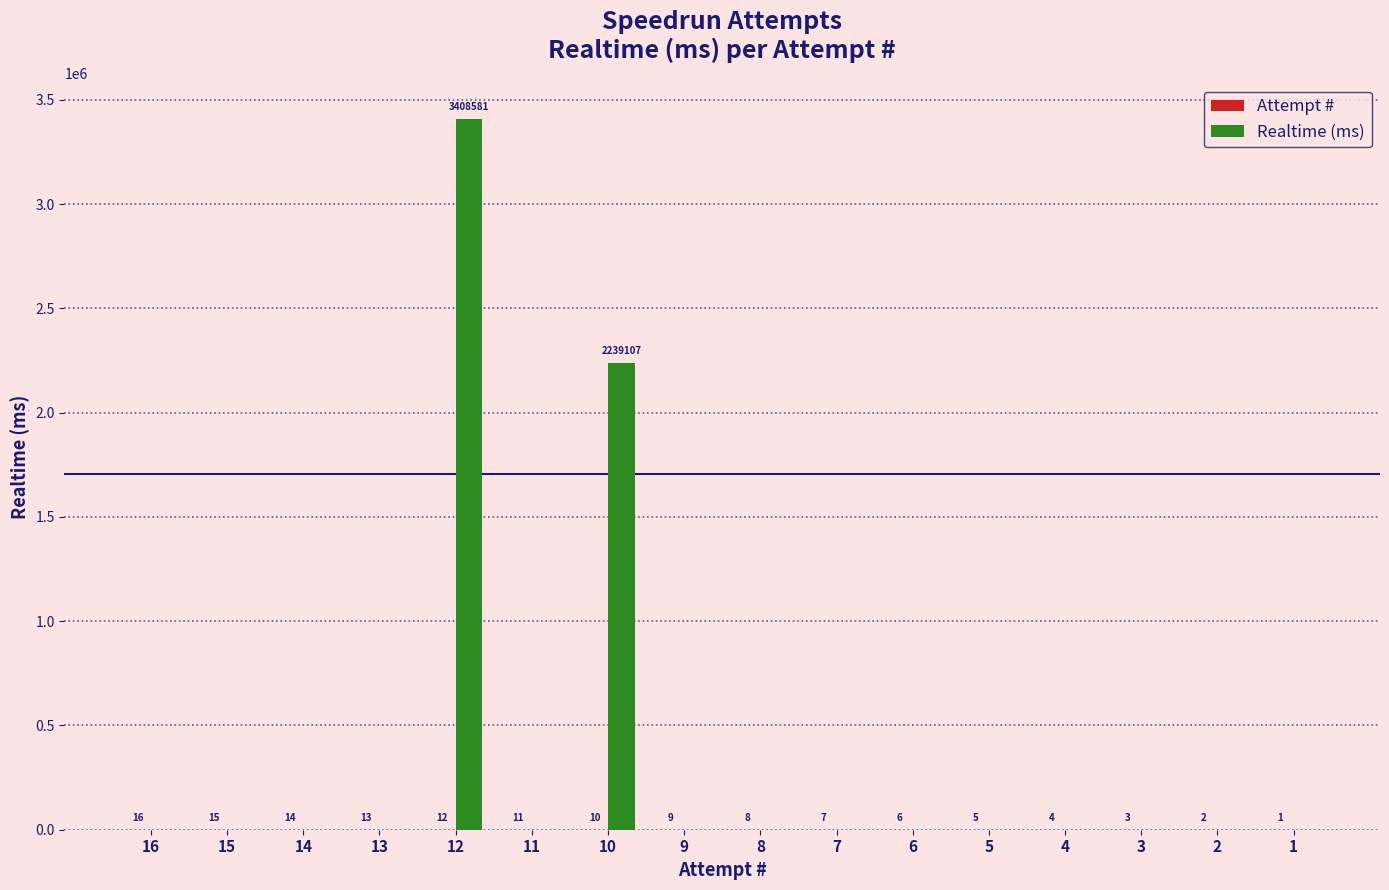

At which label does Realtime (ms) reach its peak?

12